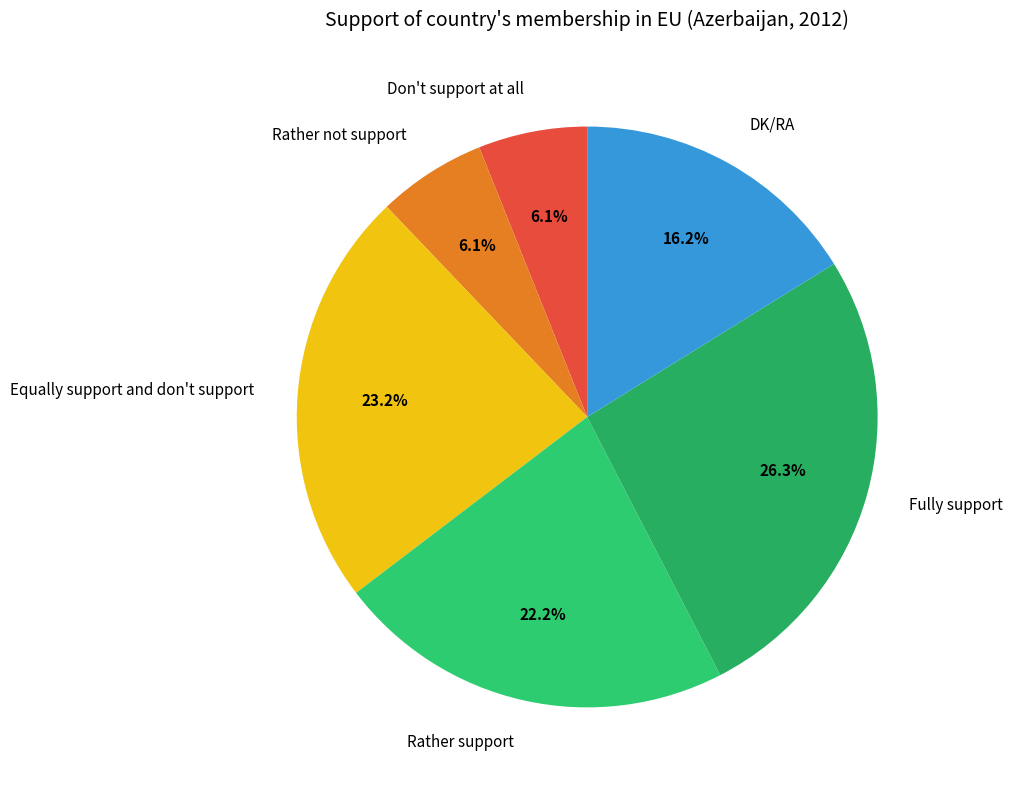

What portion of the pie excludes DK/RA?

83.8%